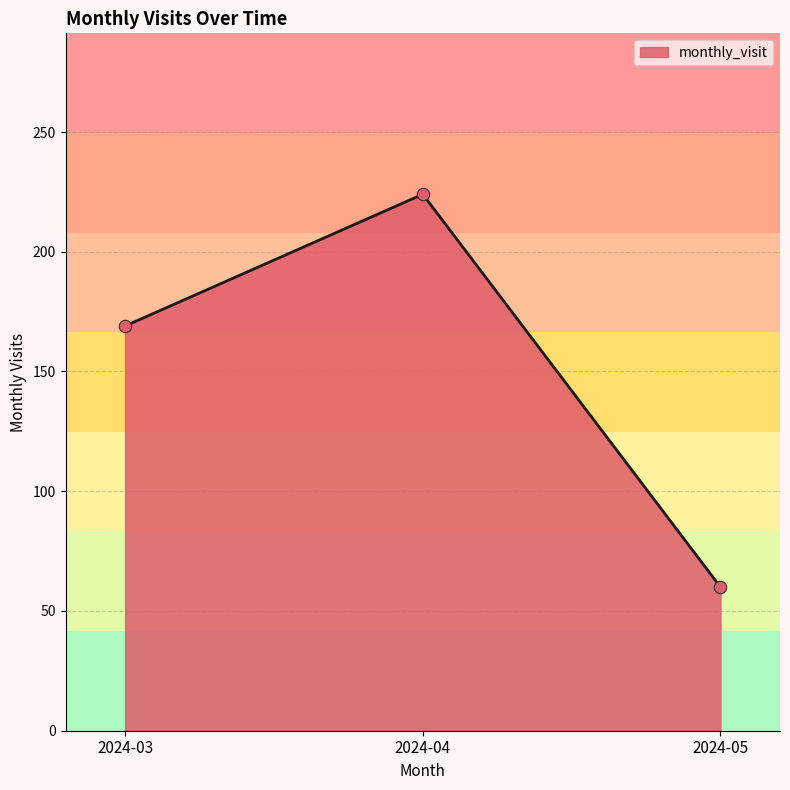

What is the change in value from 2024-04 to 2024-05?

-164